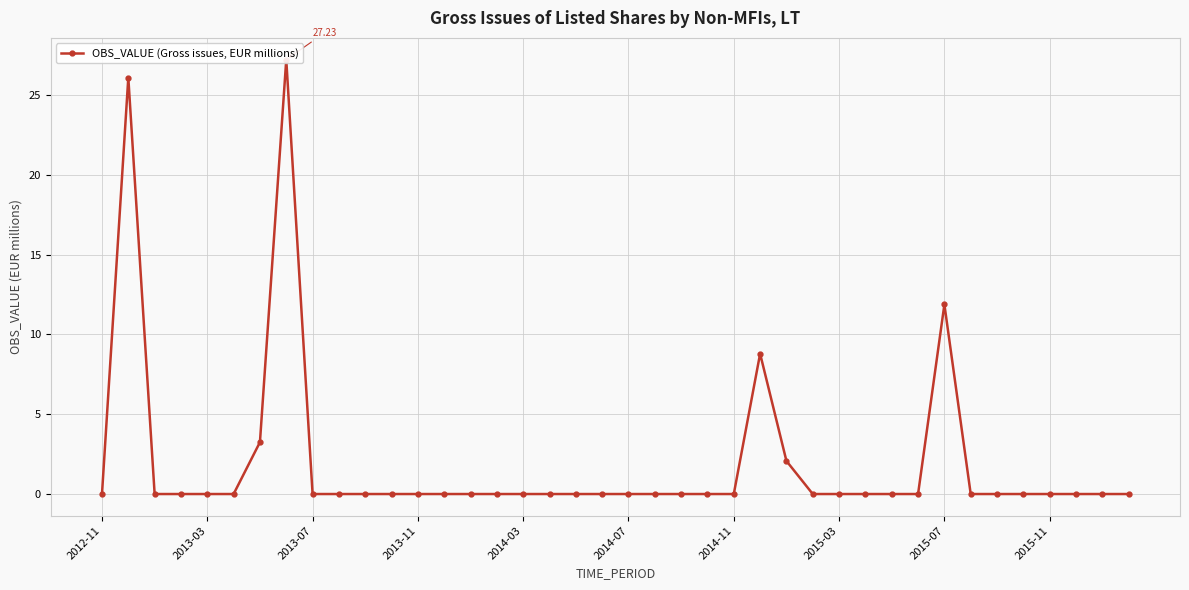

Between 2013-03 and 2014-03, which is larger?

2013-03